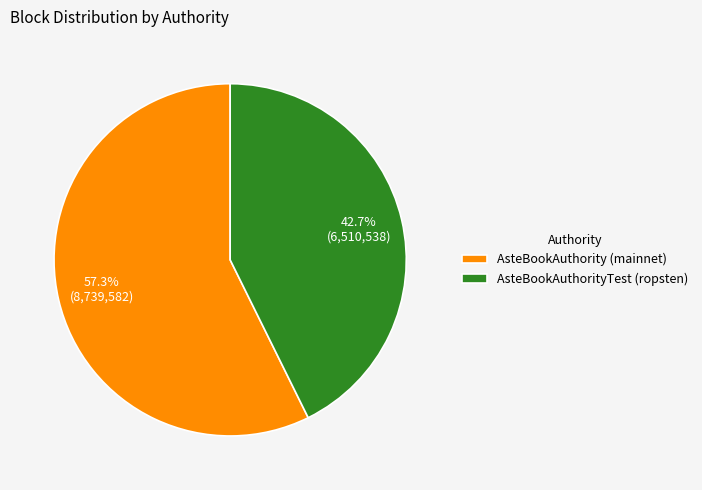

Rank the categories by value from highest to lowest.

AsteBookAuthority (mainnet), AsteBookAuthorityTest (ropsten)